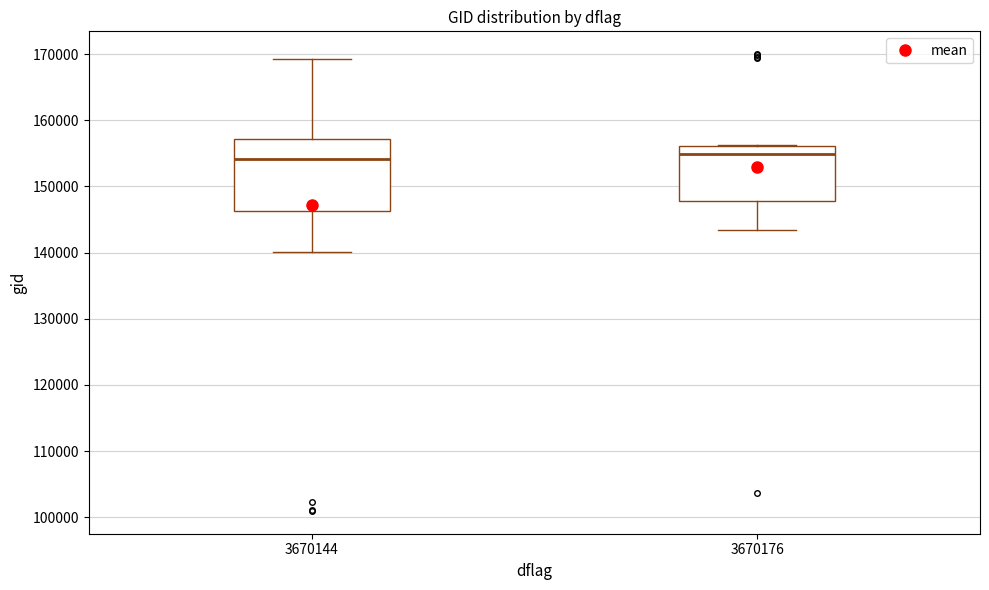

Where does the upper whisker of the box at x = 3670144 end on the y-axis? The values are not printed on the chart, so give them approximately, as read against the axis.

169000